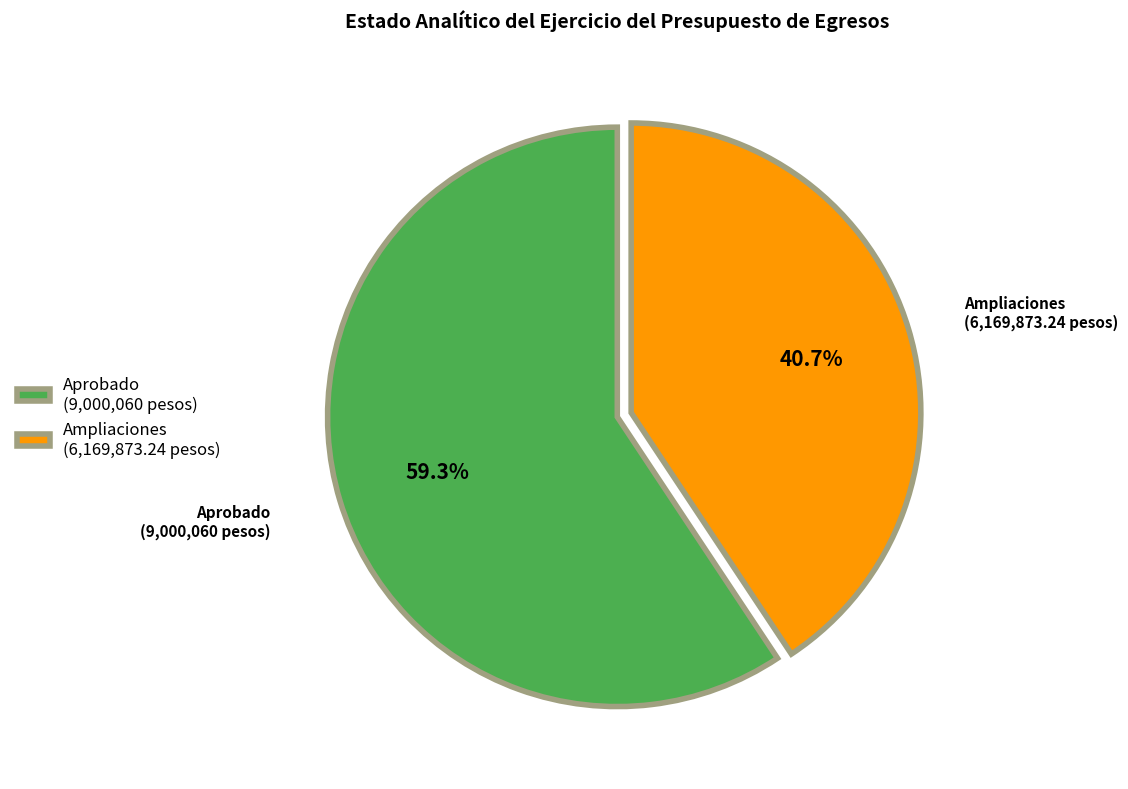

What portion of the pie excludes Ampliaciones (6,169,873.24 pesos)?

59.3%